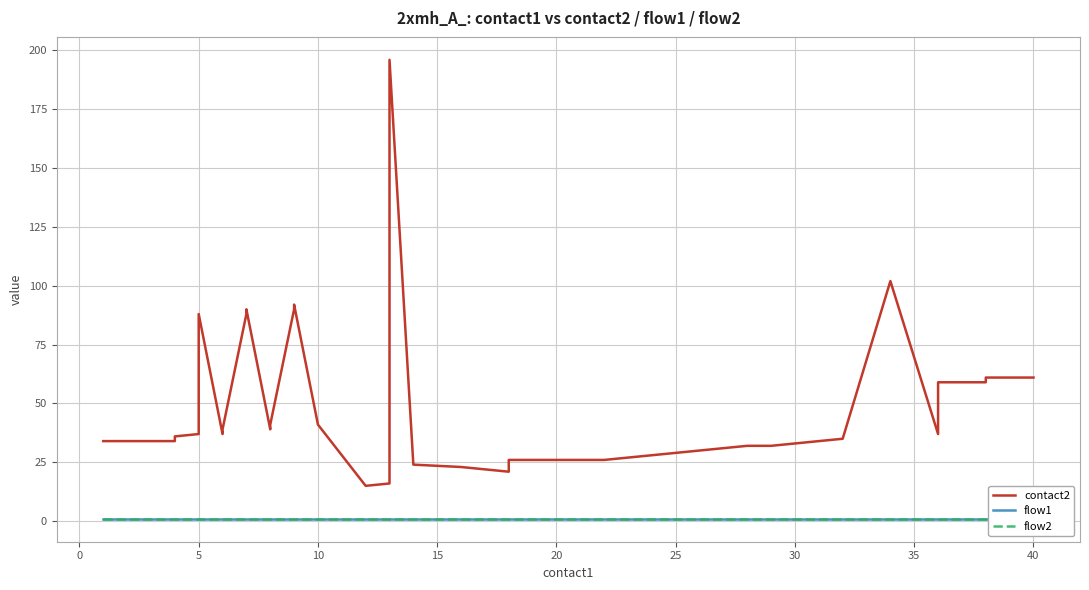

Which series has the largest range (max minus min)?

contact2